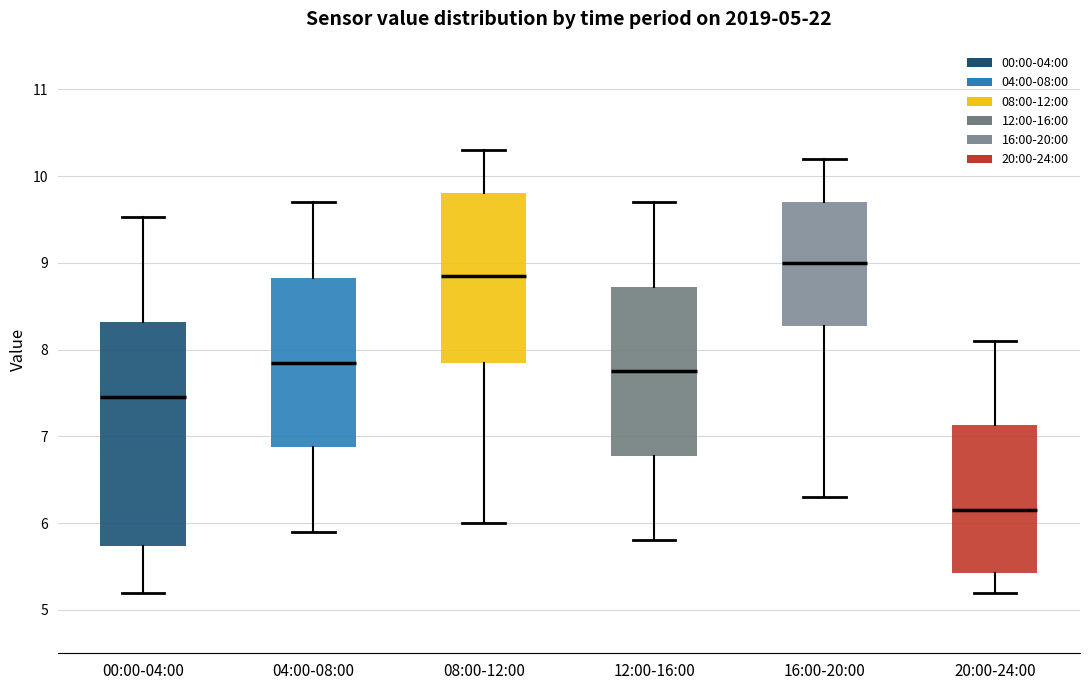

Comparing the boxes themselves (not the whiskers), which one is the tallest?

00:00-04:00